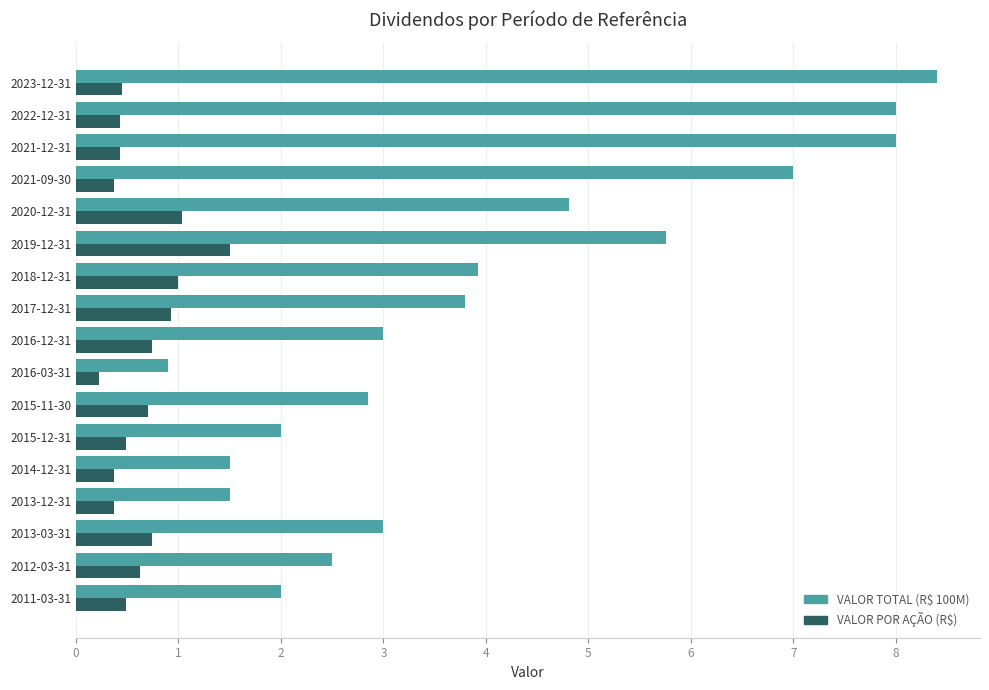

Which series has the largest range (max minus min)?

VALOR TOTAL (R$ 100M)